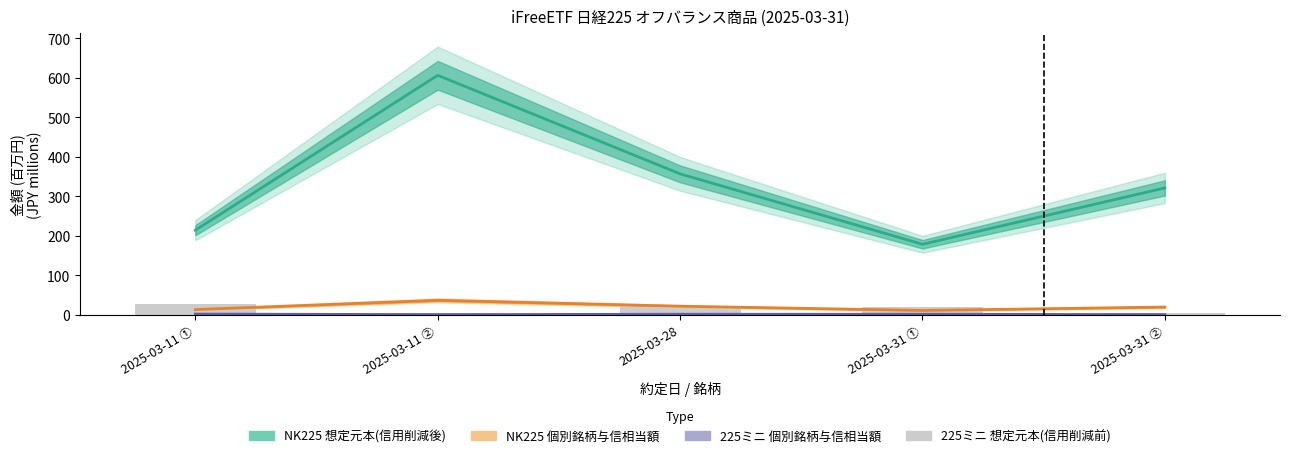

Which has a higher value, 2025-03-28 or 2025-03-11 ①?

2025-03-28